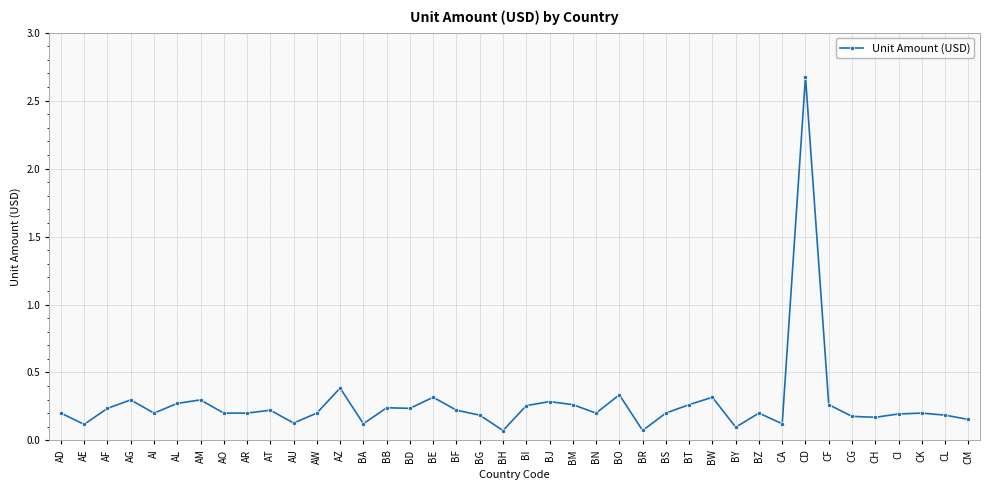

At which category does the chart reach its peak across all series?

CD